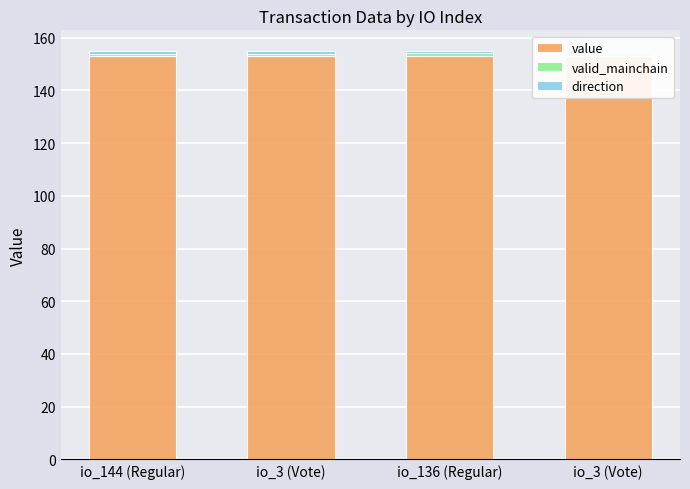

Which label corresponds to the smallest value in the chart?

io_144 (Regular)